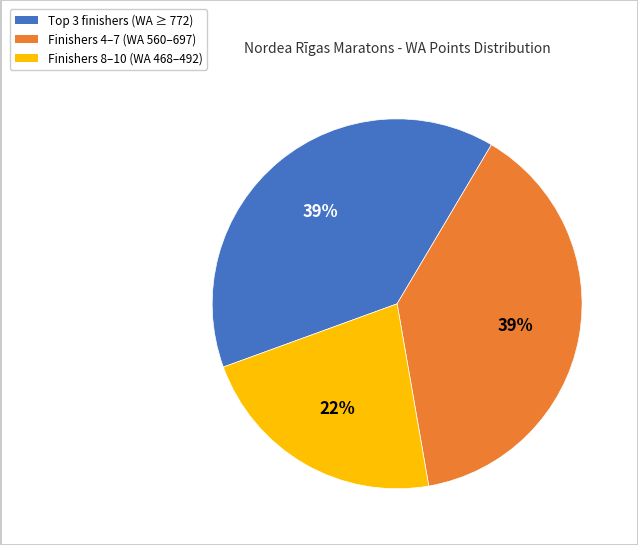

To the nearest percent, what is the difference between the largest and smallest slice percentages?

17%